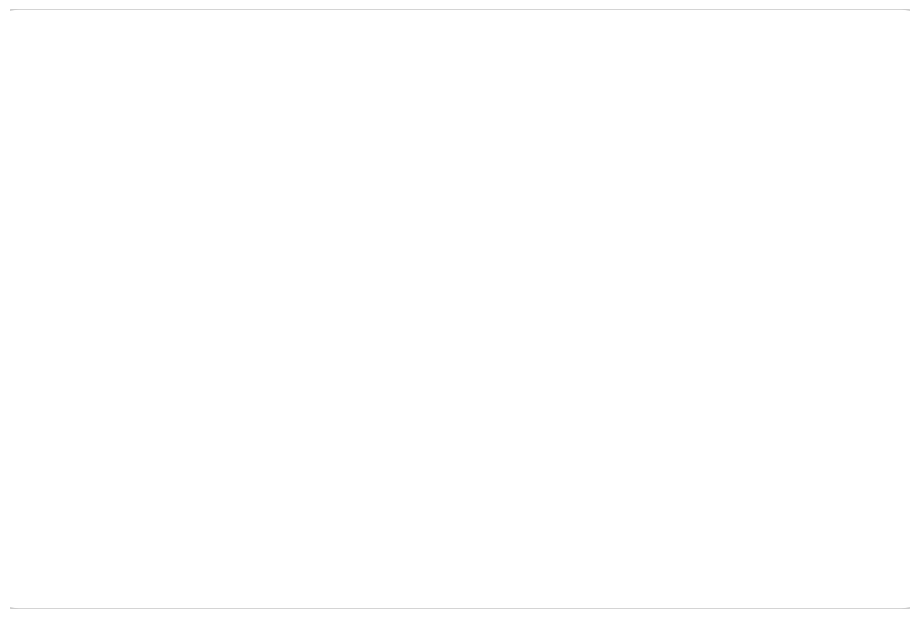

Do 进修及培训 and 职业教育 together represent more than half of the pie?

Yes